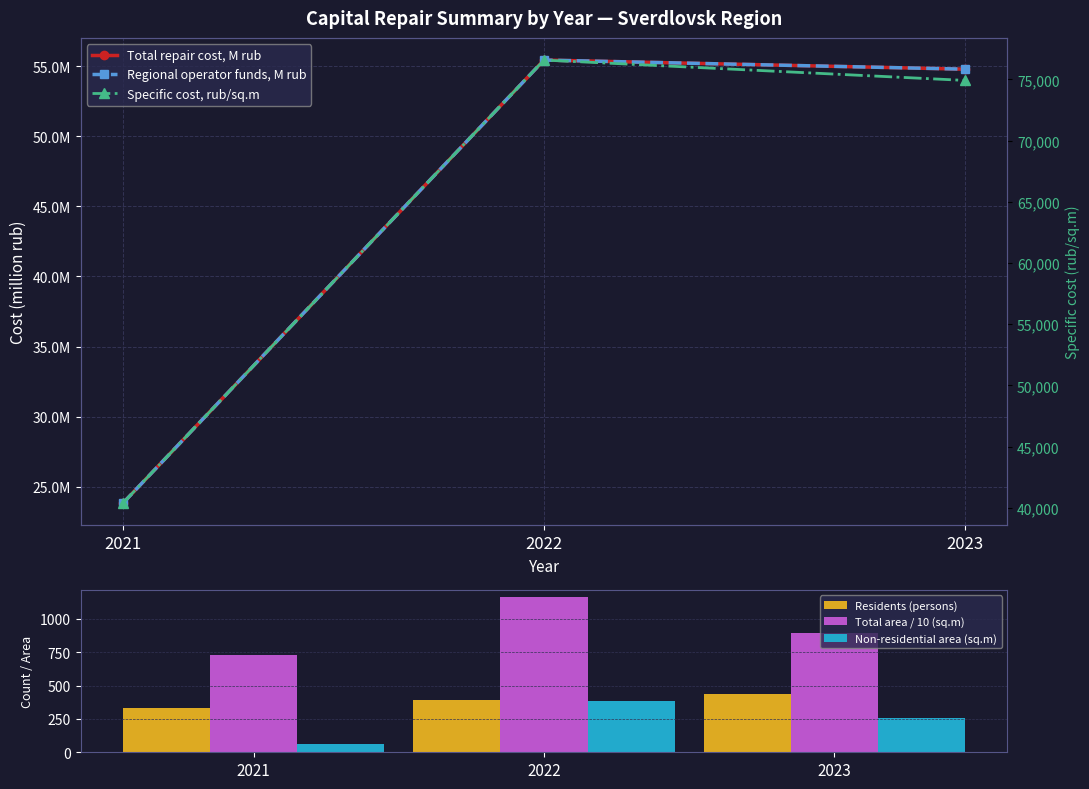

At how many categories does at least one series exceed 23794?

3